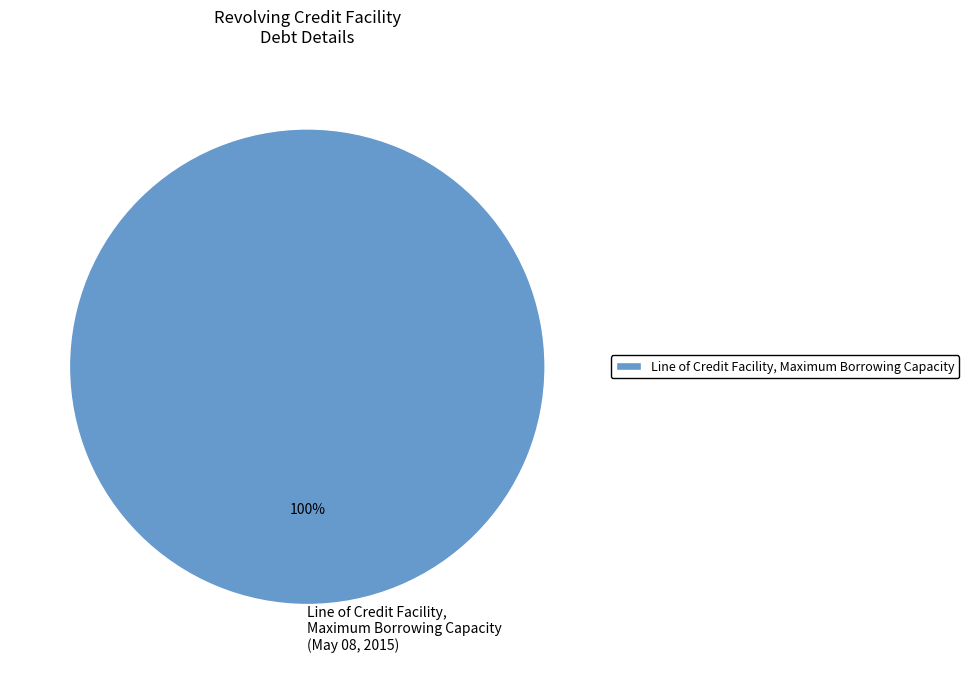

Does Line of Credit Facility, Maximum Borrowing Capacity (May 08, 2015) account for over 50% of the chart?

Yes